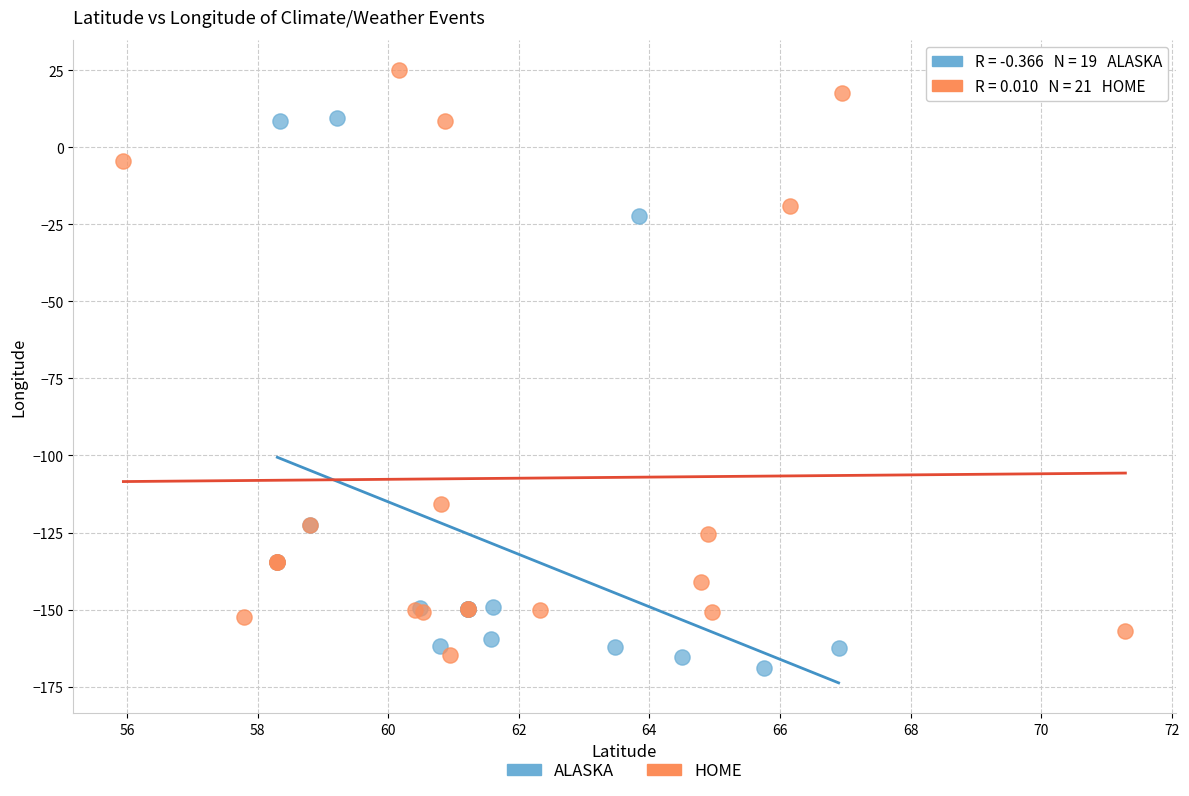

What are all the series names shown in the legend?

ALASKA, HOME